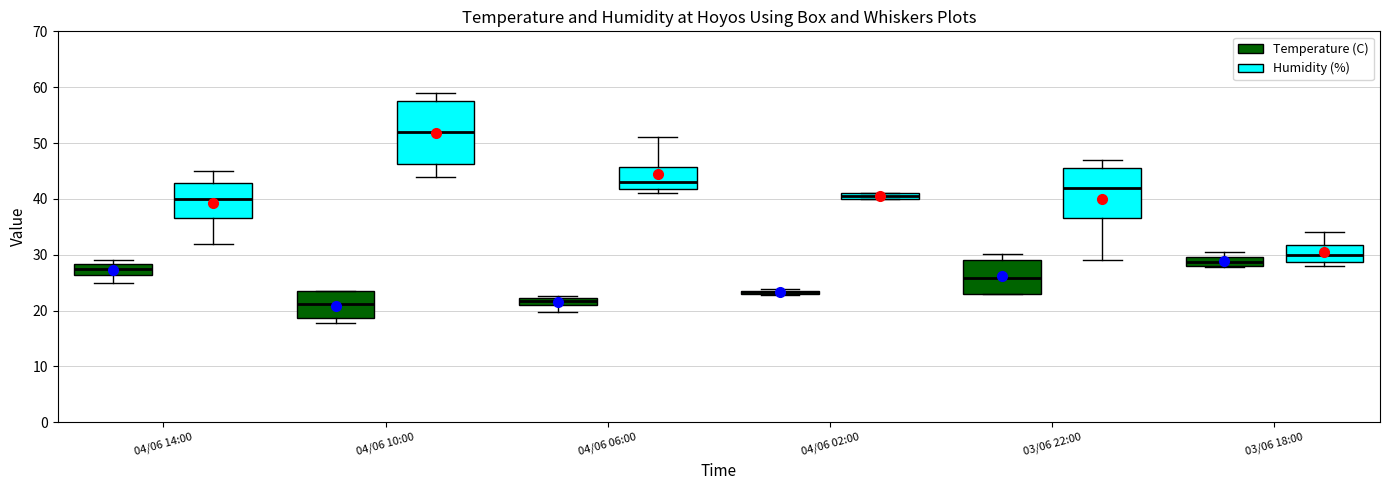

Which box has the highest median line?

04/06 10:00 (Humidity (%))